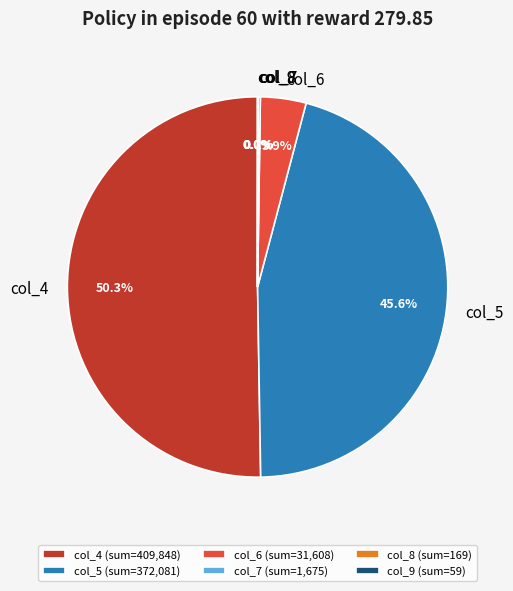

Is col_5 the majority of the pie?

No